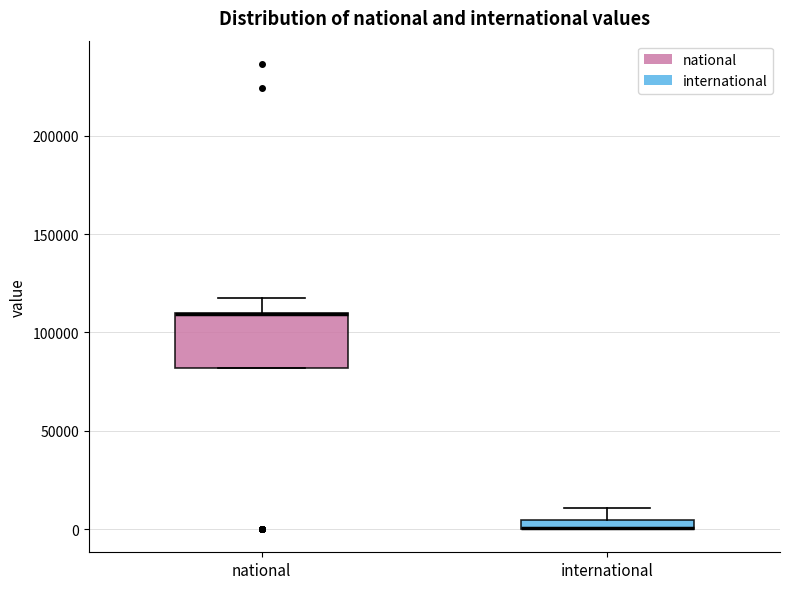

Which box is the tallest, from its lower edge to its upper edge?

national